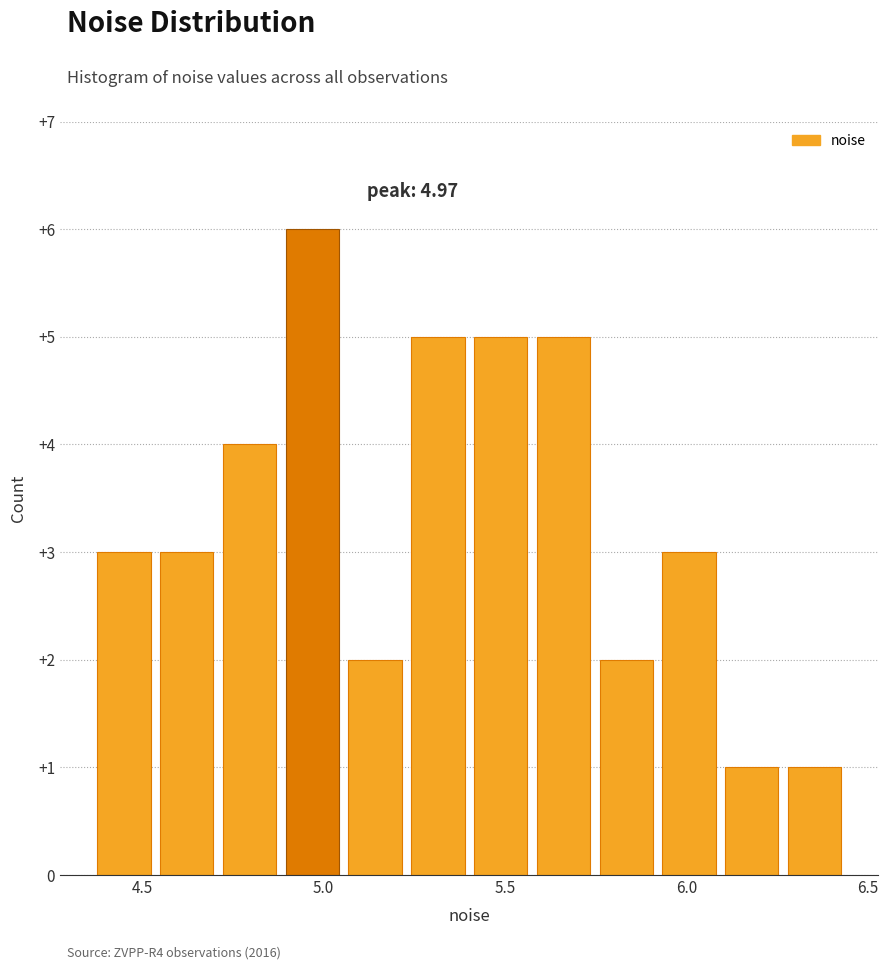

Around what value on the x-axis is the tallest bar? Give the approximate position of its centre, as read against the axis.

4.95